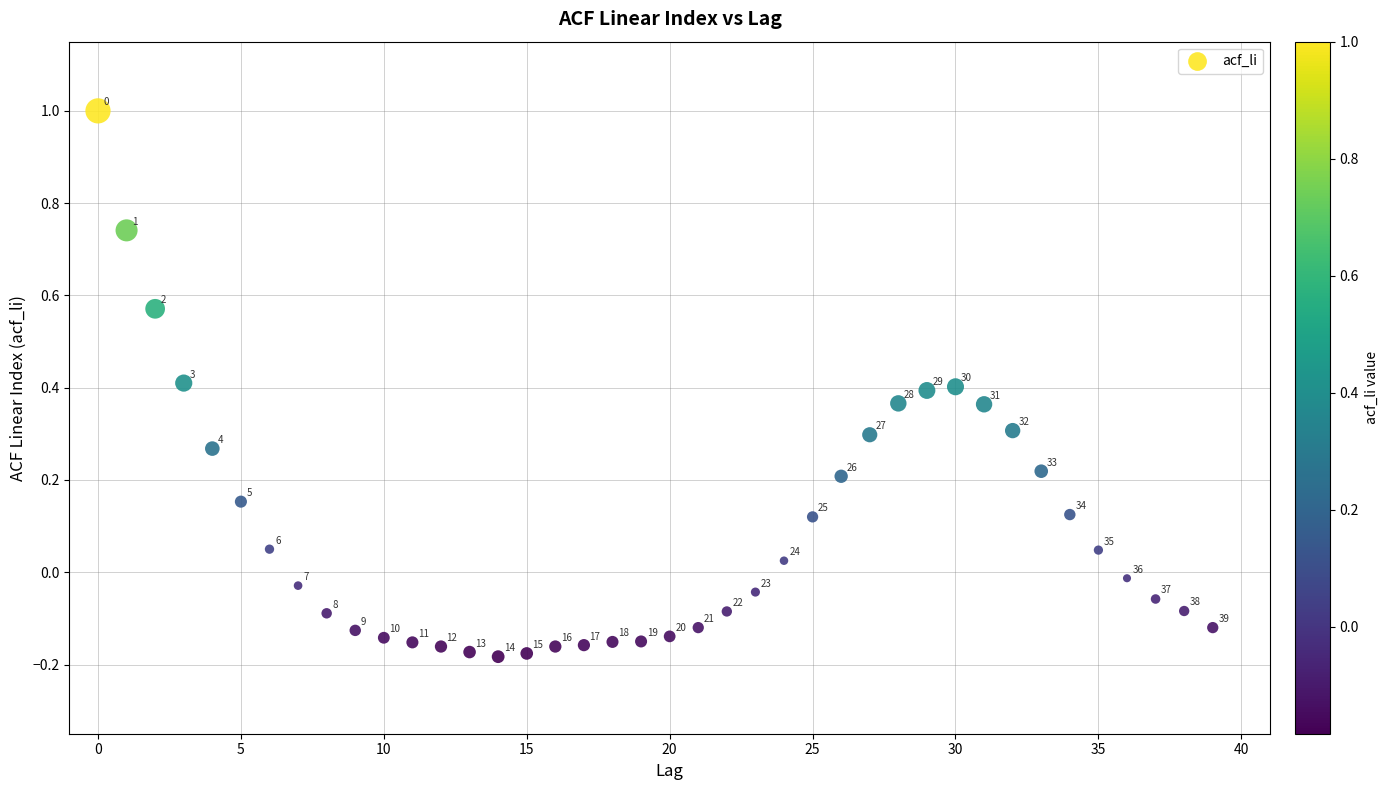

What is the range of Y values (max minus min)?

1.2